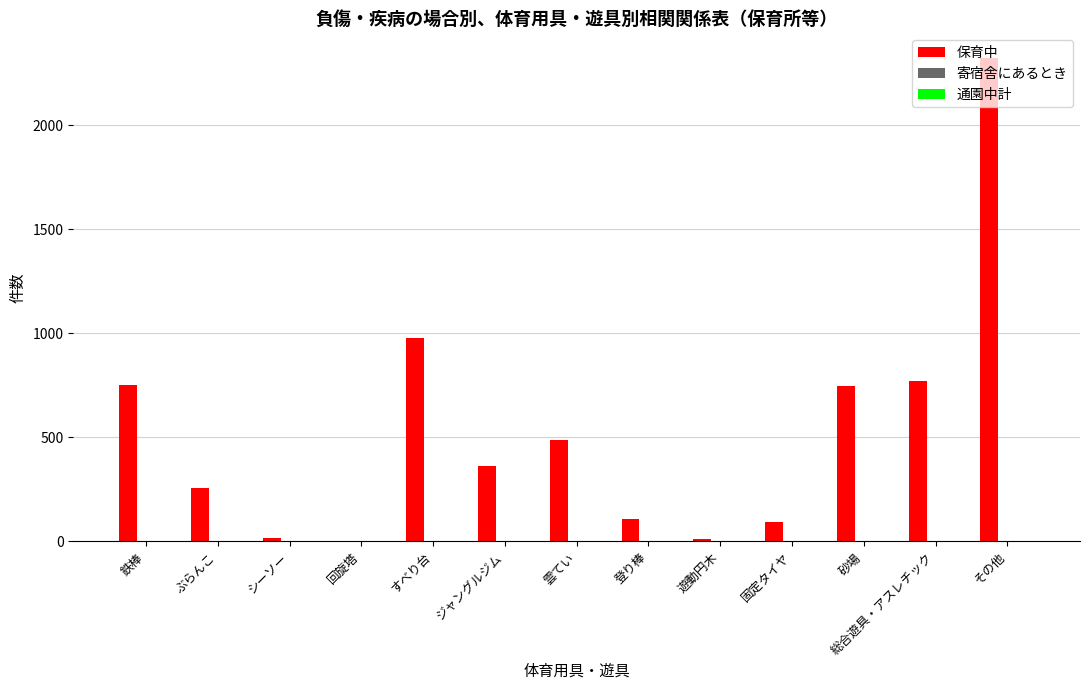

What is the total value across all series at ぶらんこ?

255